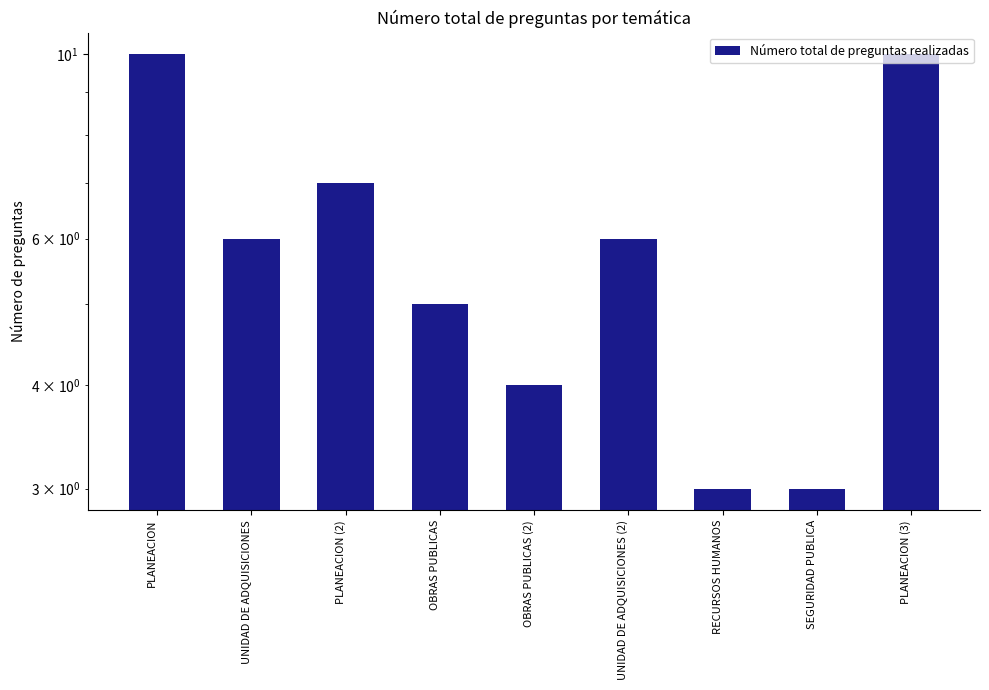

The value at UNIDAD DE ADQUISICIONES is 10. True or false?

False